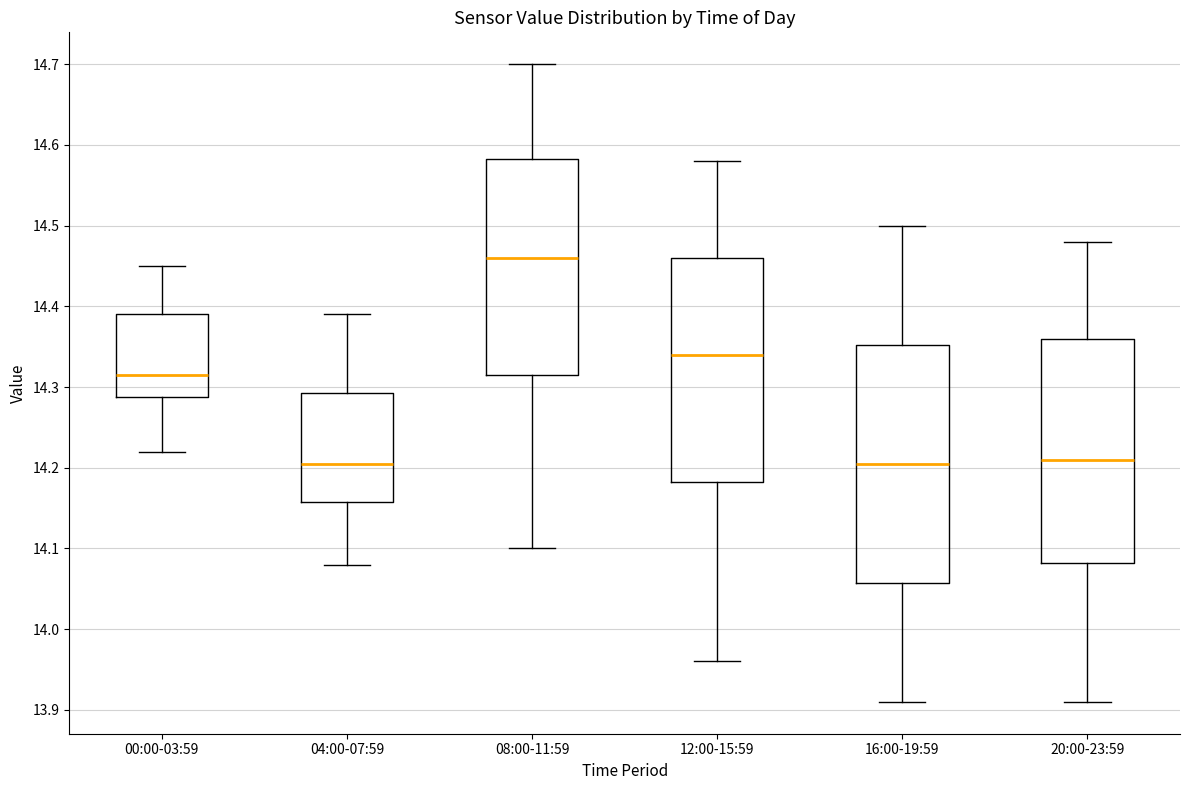

Which box is the tallest, from its lower edge to its upper edge?

16:00-19:59